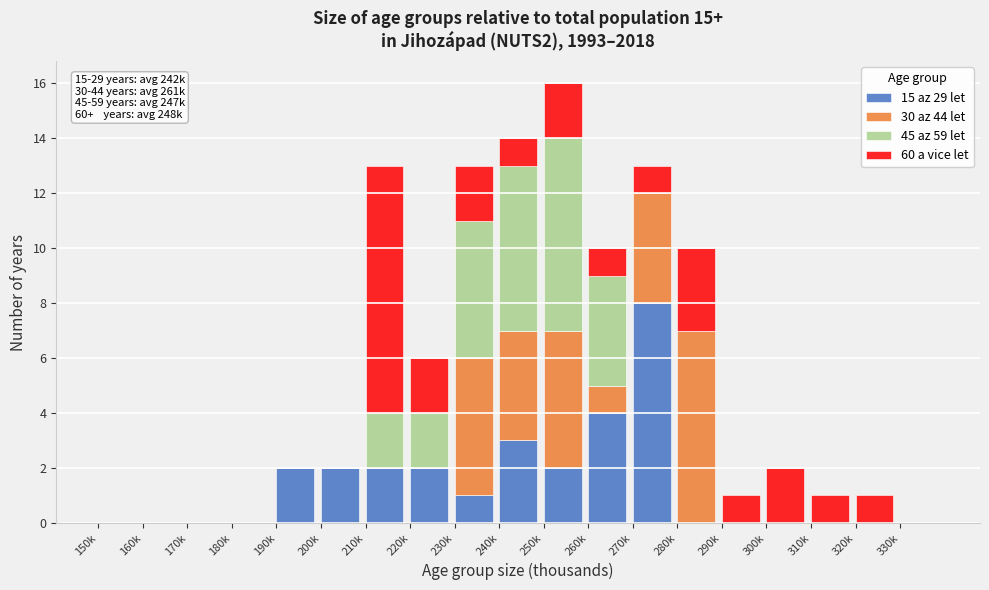

At which category is the sum across all series the highest?

250k